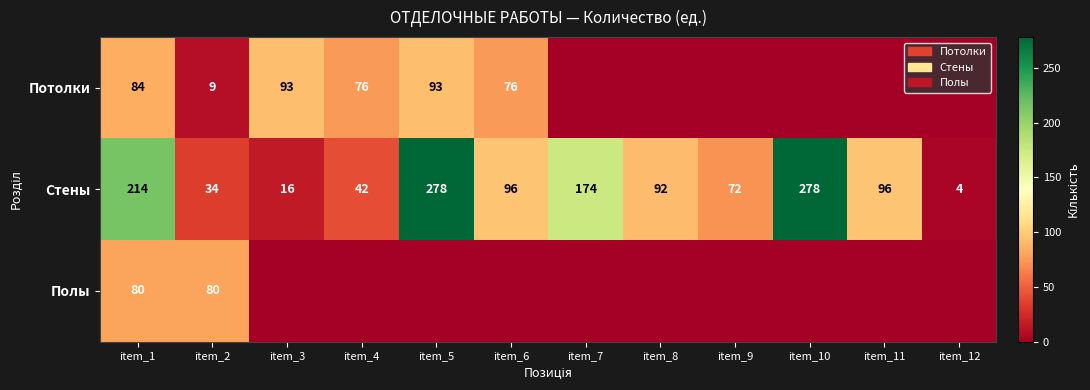

Where does the Стены series first go above 96?

item_1